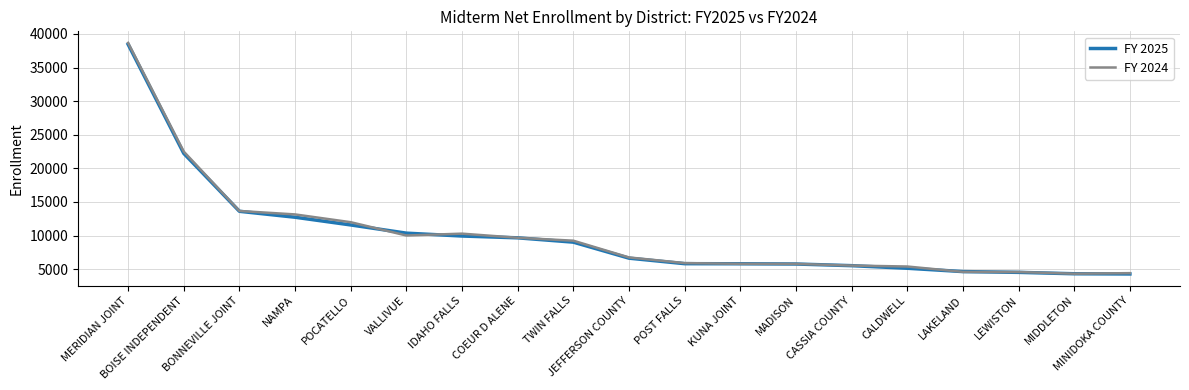

True or false: FY 2024 has a value of 6750 at JEFFERSON COUNTY.

True